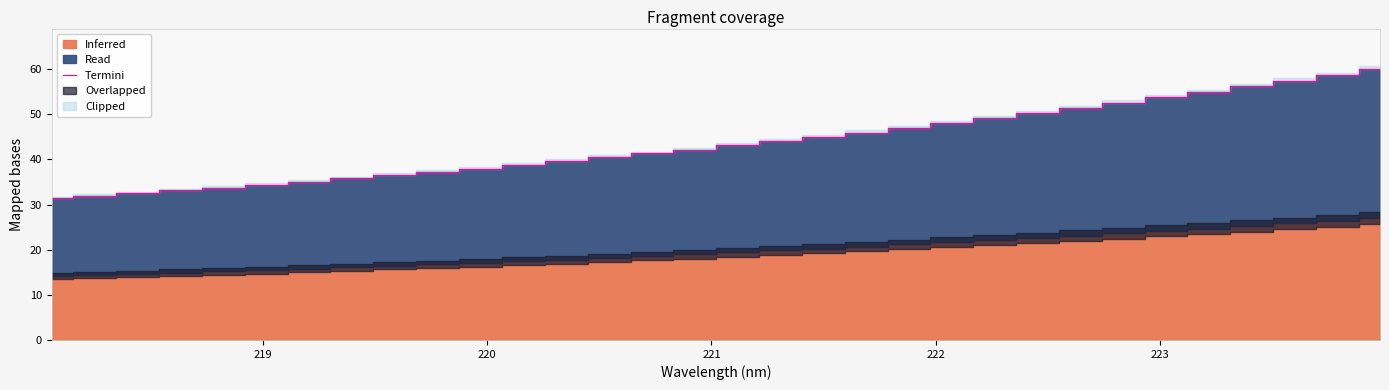

What is the highest value of the Termini series?

60.0